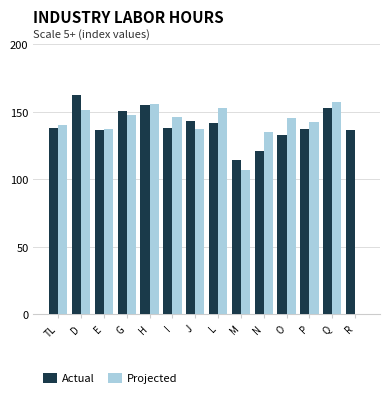

Which series has the largest total across all categories?

Actual